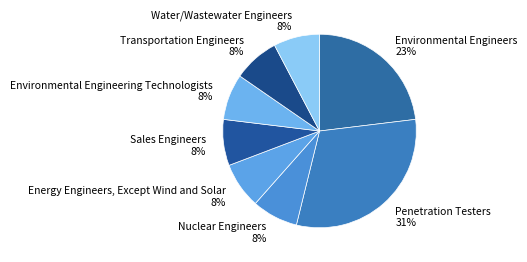

Which category has the biggest portion of the pie?

Penetration Testers